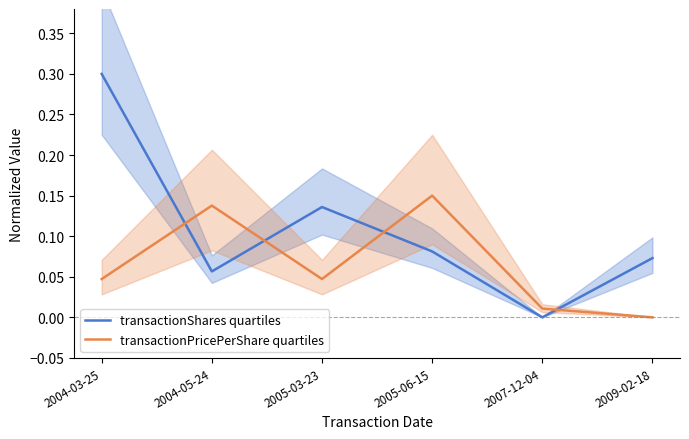

The transactionShares quartiles series shows 0.1 at 2005-06-15. True or false?

True